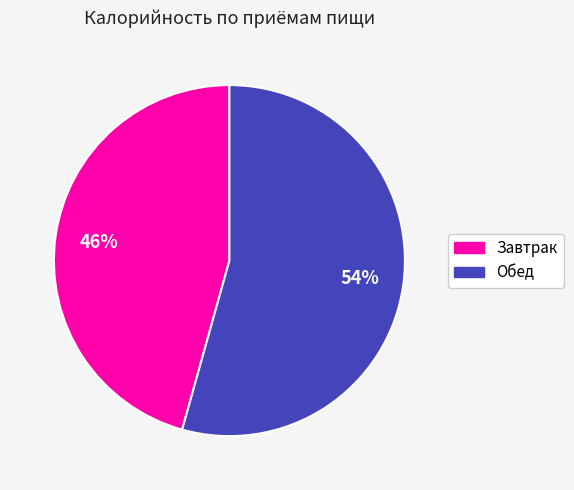

Is it true that Завтрак is 52% of the pie?

False